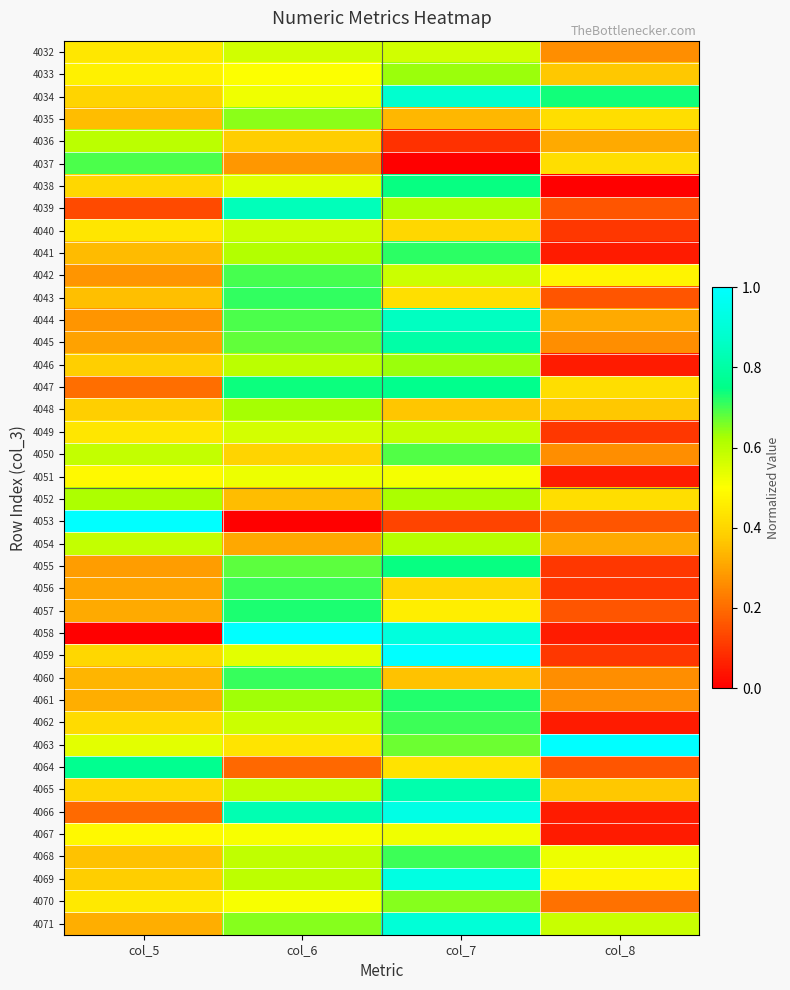

Reading left to right, list all the values displayed in this chart.

4032: col_5=0.4	col_6=0.6	col_7=0.6	col_8=0.3
4033: col_5=0.5	col_6=0.5	col_7=0.6	col_8=0.4
4034: col_5=0.4	col_6=0.5	col_7=0.9	col_8=0.7
4035: col_5=0.4	col_6=0.6	col_7=0.3	col_8=0.4
4036: col_5=0.6	col_6=0.4	col_7=0.1	col_8=0.3
4037: col_5=0.7	col_6=0.3	col_7=0.0	col_8=0.4
4038: col_5=0.4	col_6=0.5	col_7=0.7	col_8=0.0
4039: col_5=0.1	col_6=0.8	col_7=0.6	col_8=0.2
4040: col_5=0.4	col_6=0.6	col_7=0.4	col_8=0.1
4041: col_5=0.3	col_6=0.6	col_7=0.7	col_8=0.1
4042: col_5=0.3	col_6=0.7	col_7=0.6	col_8=0.5
4043: col_5=0.4	col_6=0.7	col_7=0.4	col_8=0.2
4044: col_5=0.3	col_6=0.7	col_7=0.9	col_8=0.3
4045: col_5=0.3	col_6=0.7	col_7=0.8	col_8=0.3
4046: col_5=0.4	col_6=0.6	col_7=0.6	col_8=0.1
4047: col_5=0.2	col_6=0.7	col_7=0.8	col_8=0.4
4048: col_5=0.4	col_6=0.6	col_7=0.4	col_8=0.4
4049: col_5=0.4	col_6=0.6	col_7=0.6	col_8=0.1
4050: col_5=0.6	col_6=0.4	col_7=0.7	col_8=0.3
4051: col_5=0.5	col_6=0.5	col_7=0.5	col_8=0.1
4052: col_5=0.6	col_6=0.4	col_7=0.6	col_8=0.4
4053: col_5=1.0	col_6=0.0	col_7=0.1	col_8=0.2
4054: col_5=0.6	col_6=0.3	col_7=0.6	col_8=0.3
4055: col_5=0.3	col_6=0.7	col_7=0.7	col_8=0.1
4056: col_5=0.3	col_6=0.7	col_7=0.4	col_8=0.1
4057: col_5=0.3	col_6=0.7	col_7=0.5	col_8=0.2
4058: col_5=0.0	col_6=1.0	col_7=0.9	col_8=0.1
4059: col_5=0.4	col_6=0.5	col_7=1.0	col_8=0.1
4060: col_5=0.3	col_6=0.7	col_7=0.4	col_8=0.3
4061: col_5=0.3	col_6=0.6	col_7=0.7	col_8=0.3
4062: col_5=0.4	col_6=0.6	col_7=0.7	col_8=0.1
4063: col_5=0.5	col_6=0.4	col_7=0.7	col_8=1.0
4064: col_5=0.8	col_6=0.2	col_7=0.4	col_8=0.2
4065: col_5=0.4	col_6=0.6	col_7=0.8	col_8=0.4
4066: col_5=0.2	col_6=0.8	col_7=0.9	col_8=0.1
4067: col_5=0.5	col_6=0.5	col_7=0.5	col_8=0.1
4068: col_5=0.4	col_6=0.6	col_7=0.7	col_8=0.5
4069: col_5=0.4	col_6=0.6	col_7=0.9	col_8=0.5
4070: col_5=0.4	col_6=0.5	col_7=0.7	col_8=0.2
4071: col_5=0.3	col_6=0.6	col_7=0.9	col_8=0.6